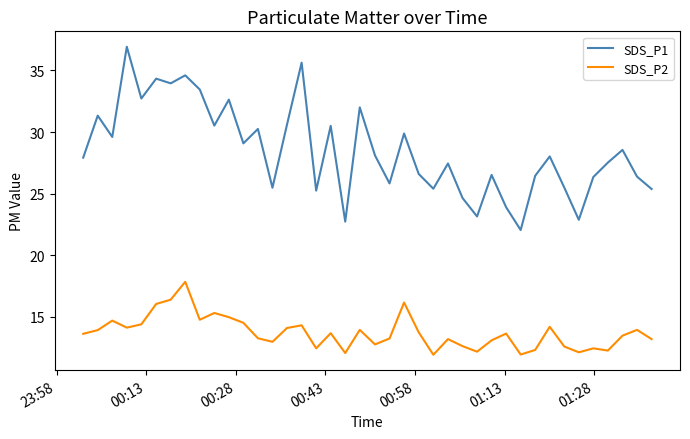

True or false: SDS_P1 and SDS_P2 intersect in this chart.

False